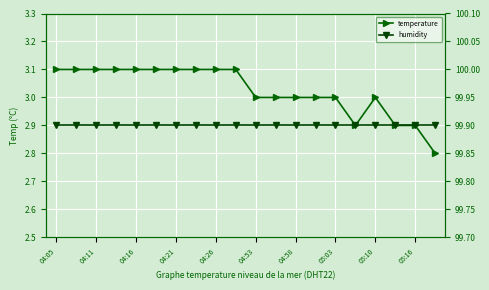

What is the difference between the maximum and second lowest values in the temperature series?

0.2